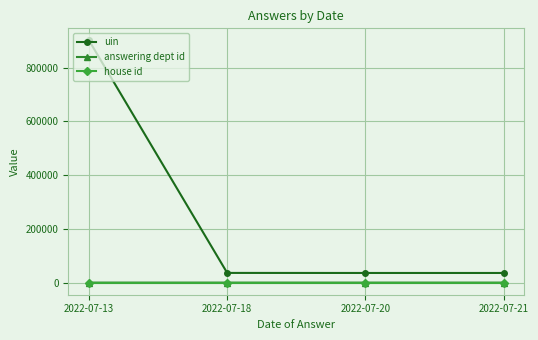

Between 2022-07-13 and 2022-07-21, which series saw the biggest shift?

uin